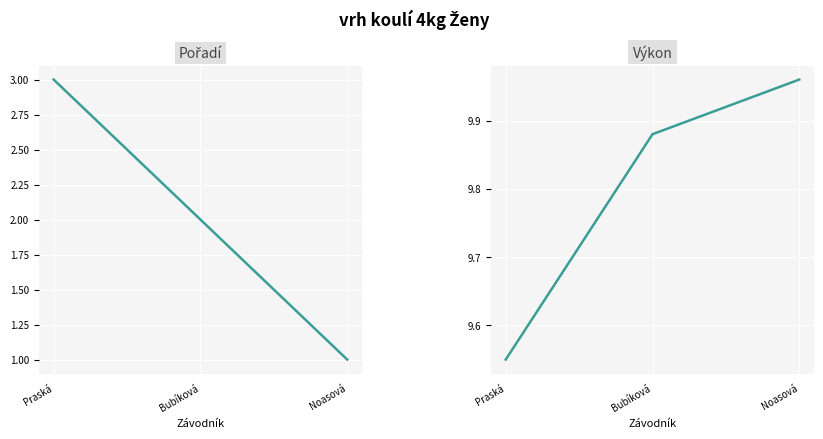

Which series has the widest spread of values?

Pořadí